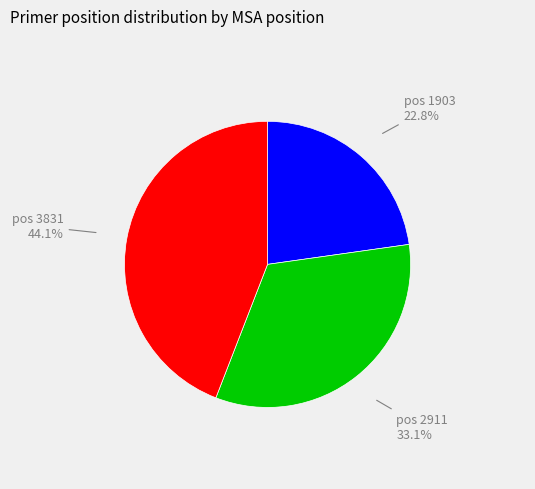

Is there any slice that represents more than half of the pie?

No